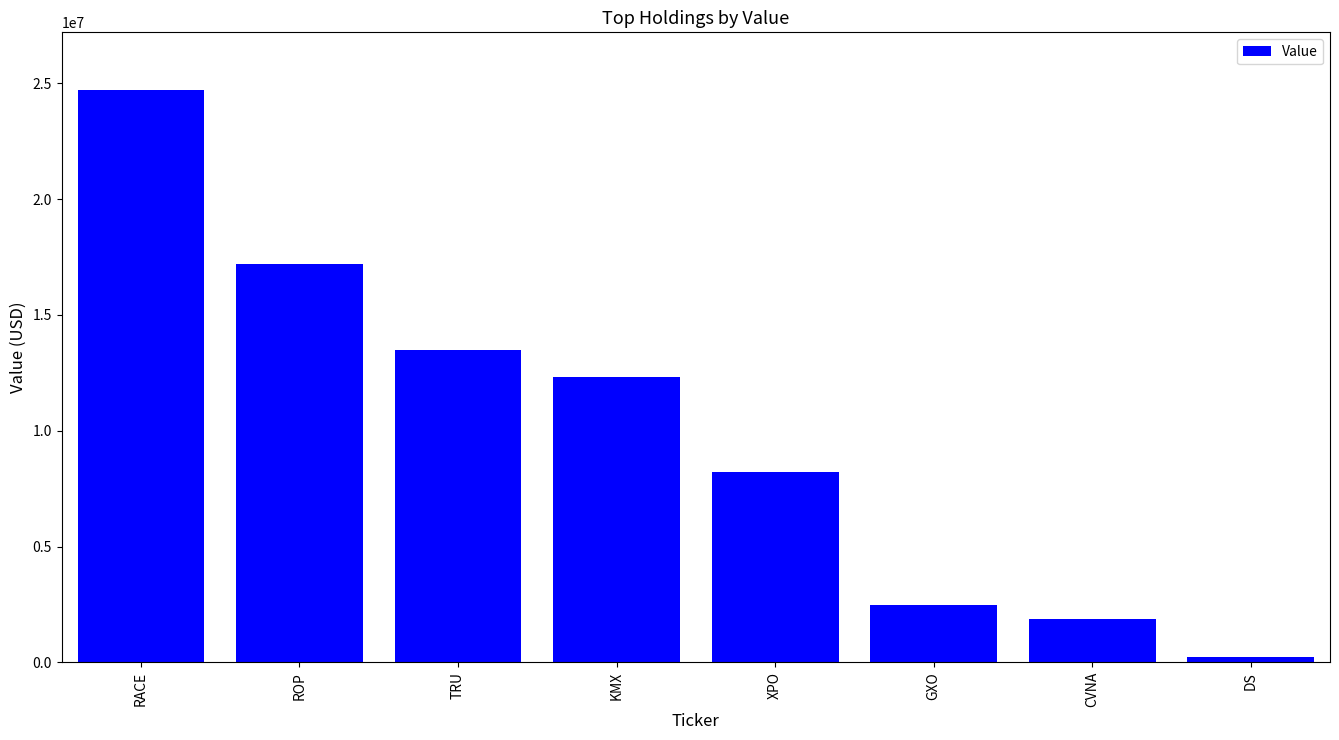

At which label does the data first exceed 12321000?

RACE